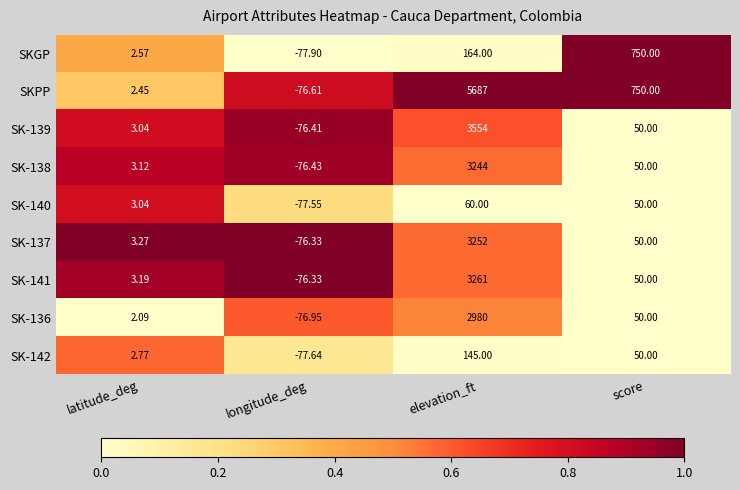

Where is SK-137 nearest to the value 1587?

score